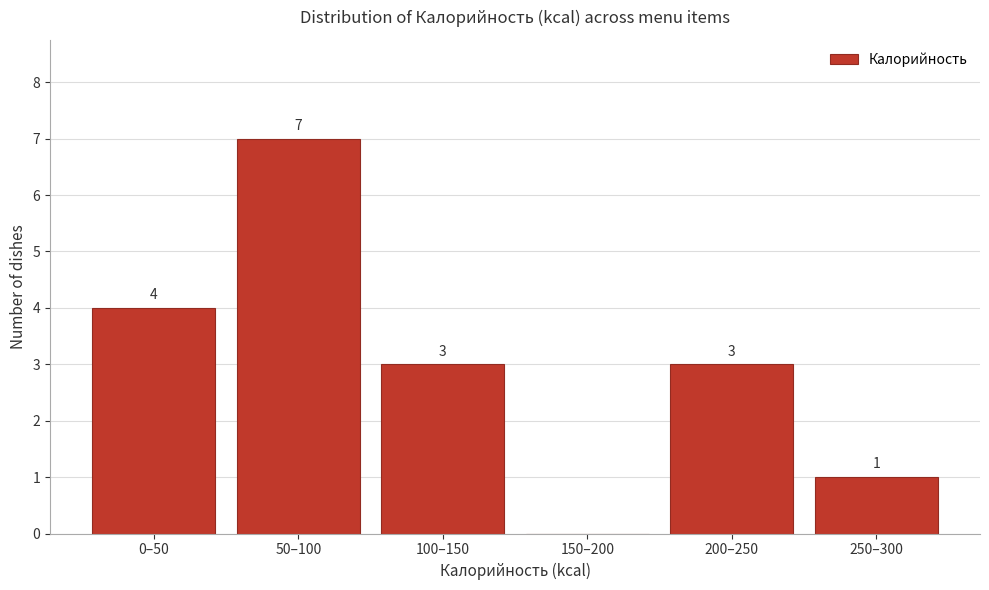

Reading left to right, extract all data points from this chart.

0–50=4	50–100=7	100–150=3	150–200=0	200–250=3	250–300=1